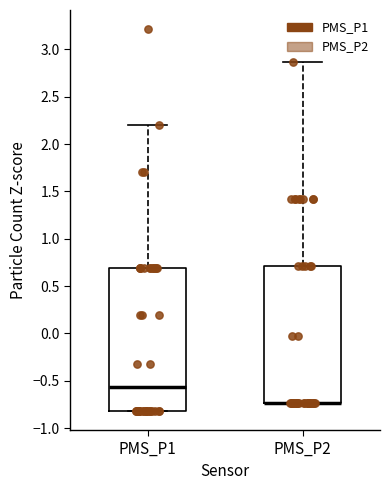

Reading left to right, transcribe this box plot: for each box, give where its median line is, the range the box spans, and where its two whiskers end, as read against the y-axis. The values are not printed on the chart, so give them approximately, as read against the axis.

PMS_P1: median -0.55, box -0.80 to 0.70, whiskers -0.80 to 2.20
PMS_P2: median -0.75 (drawn on the box's lower edge), box -0.75 to 0.70, whiskers -0.75 to 2.85